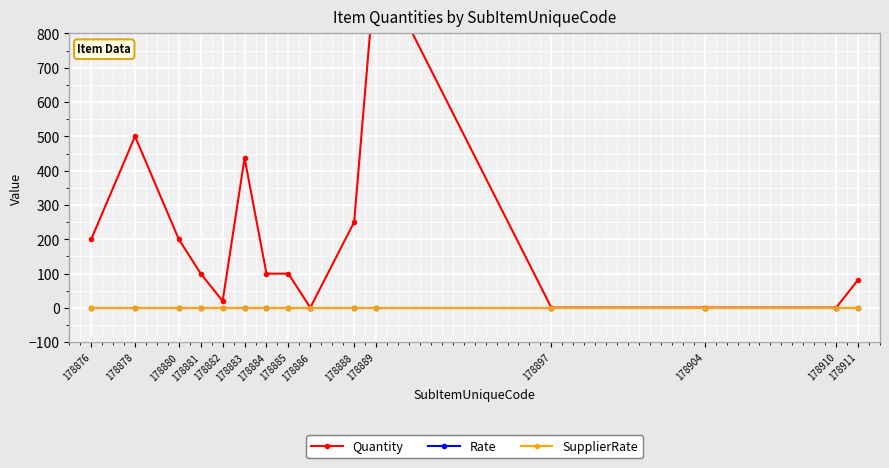

Which series has the largest total across all categories?

Quantity